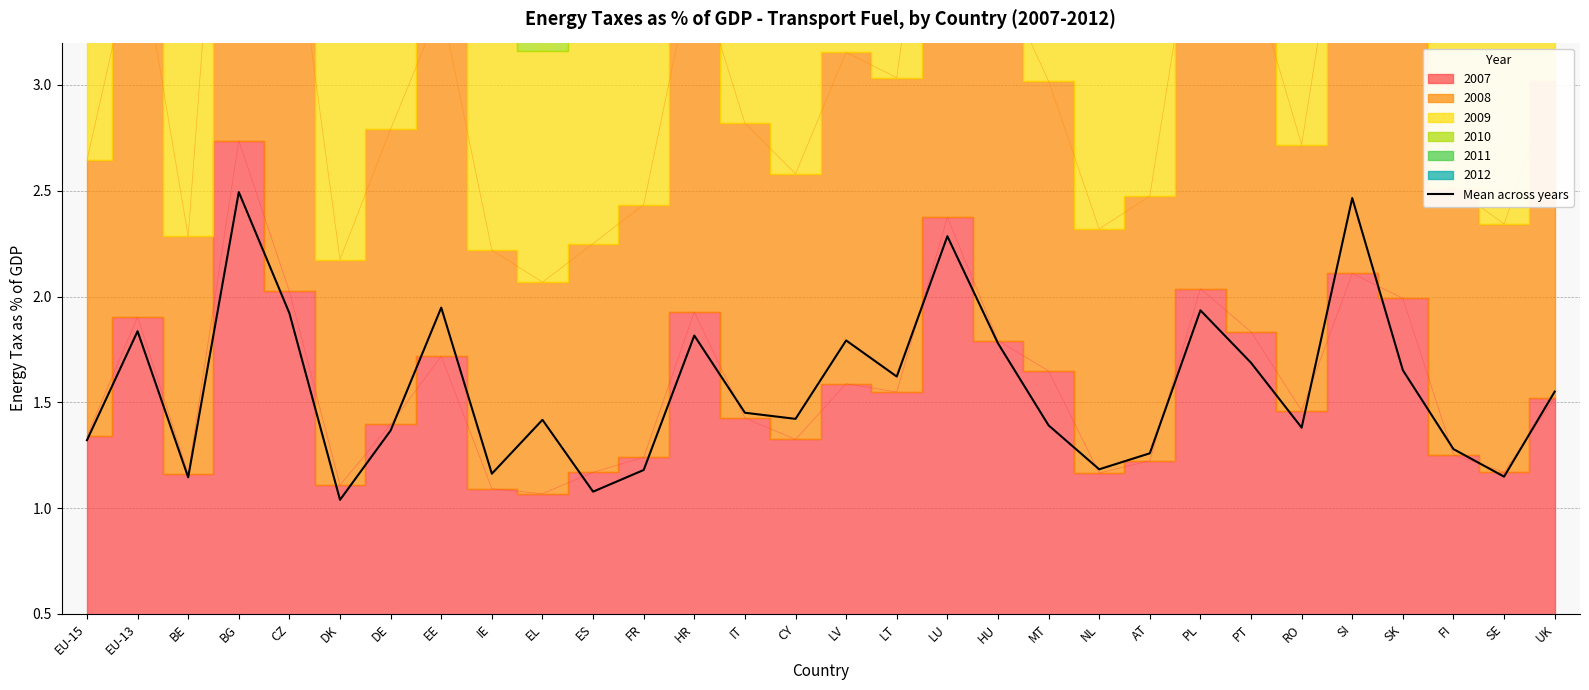

What is the approximate value at LT?

1.6